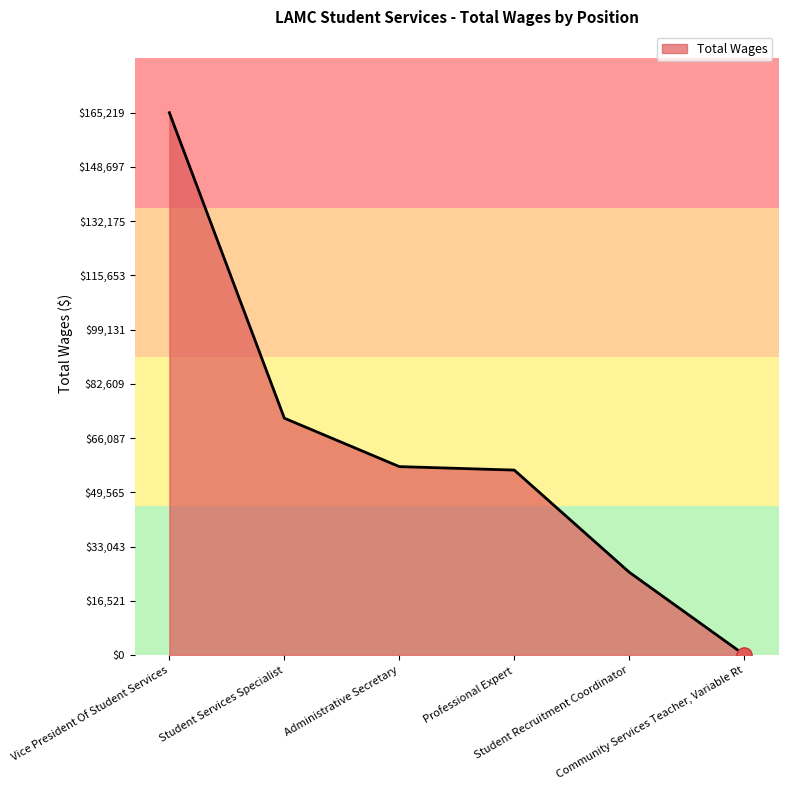

Which has a higher value, Community Services Teacher, Variable Rt or Professional Expert?

Professional Expert